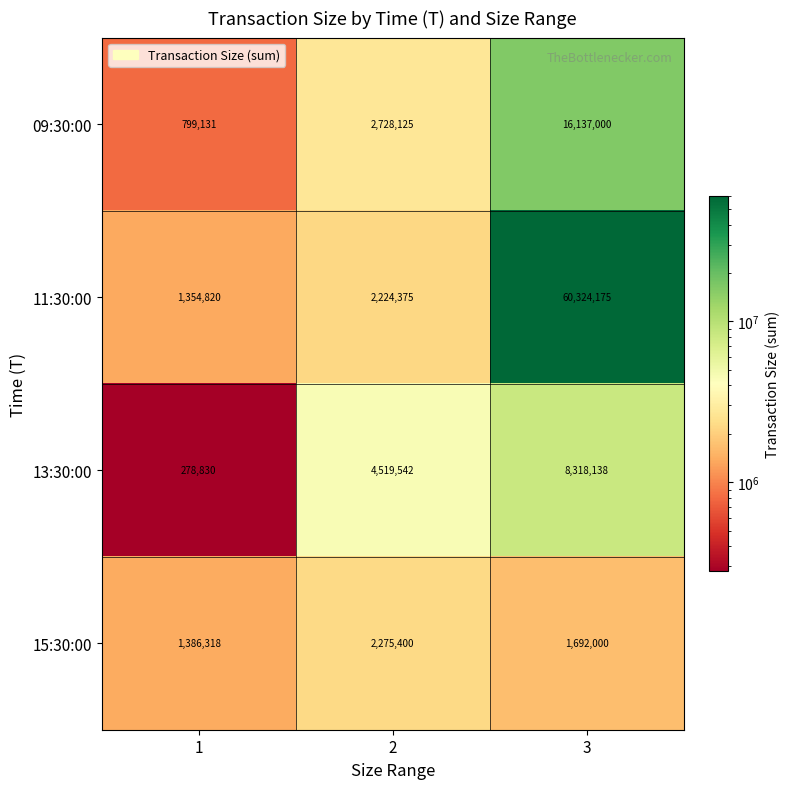

Is it true that 13:30:00 equals 11815406 at 3?

False